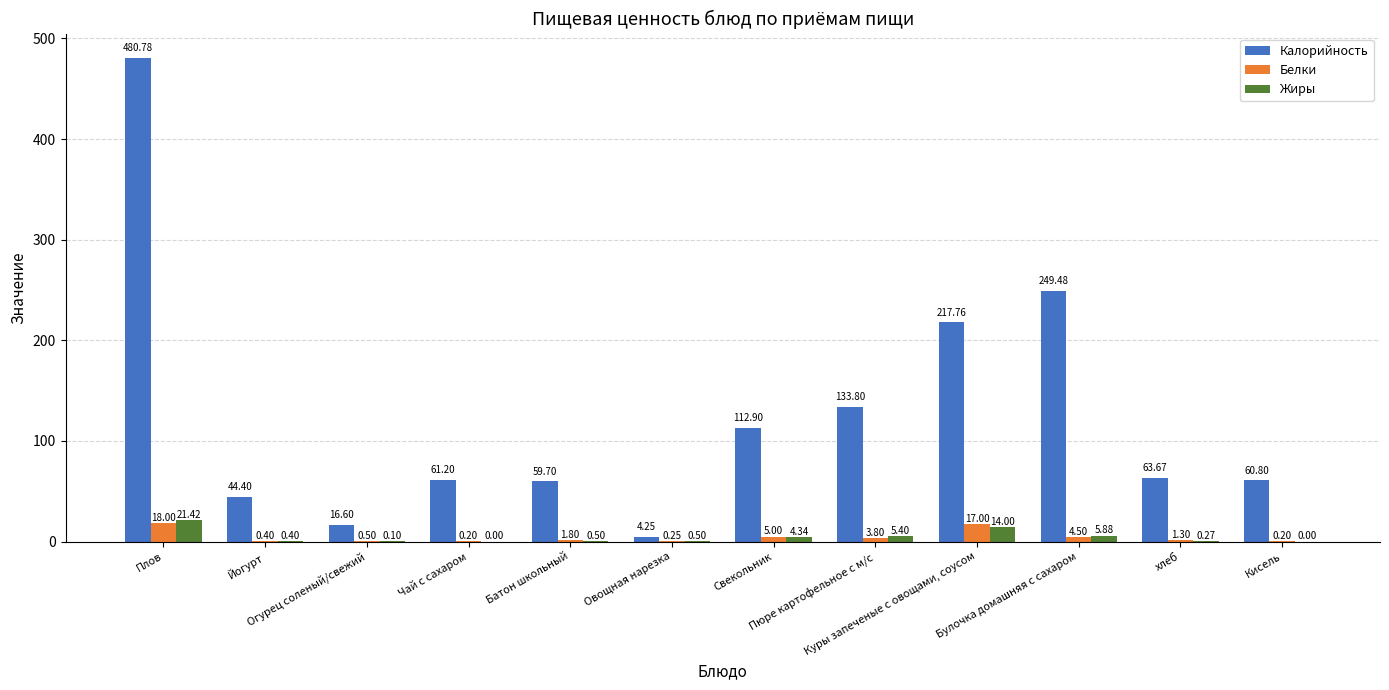

Does the chart contain stacked bars?

No